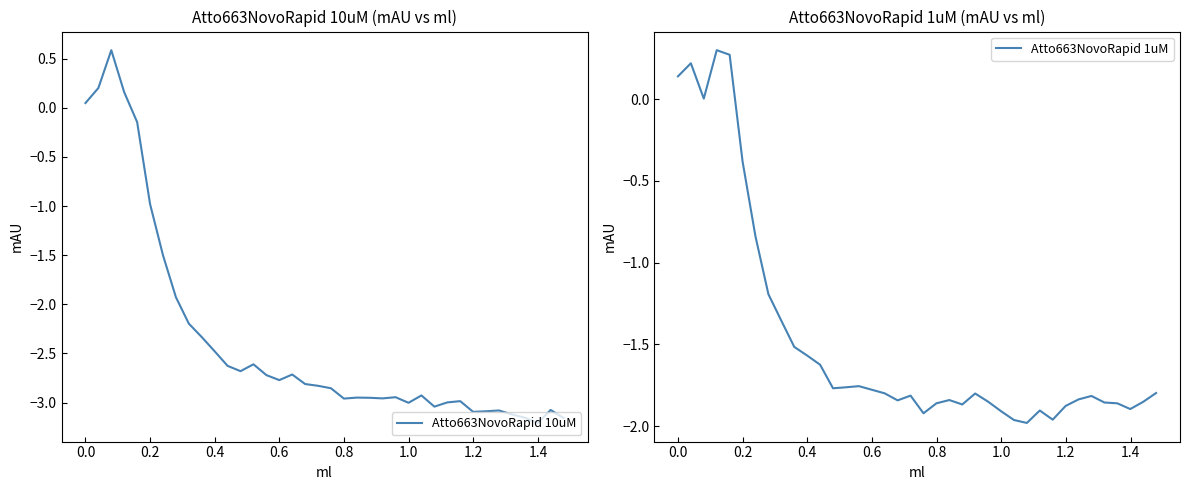

How many times do Atto663NovoRapid 1uM and Atto663NovoRapid 10uM cross each other?

2